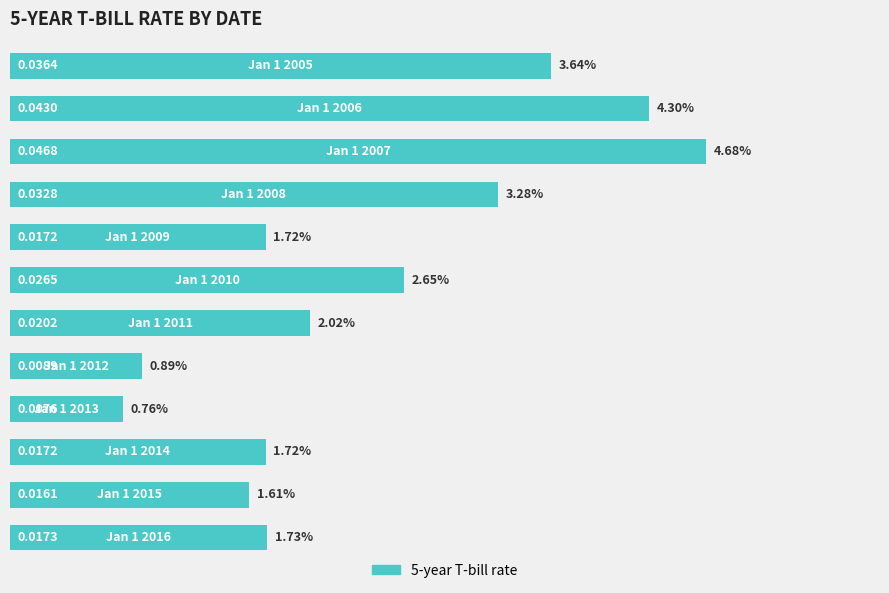

What is the sum of all values?

0.3